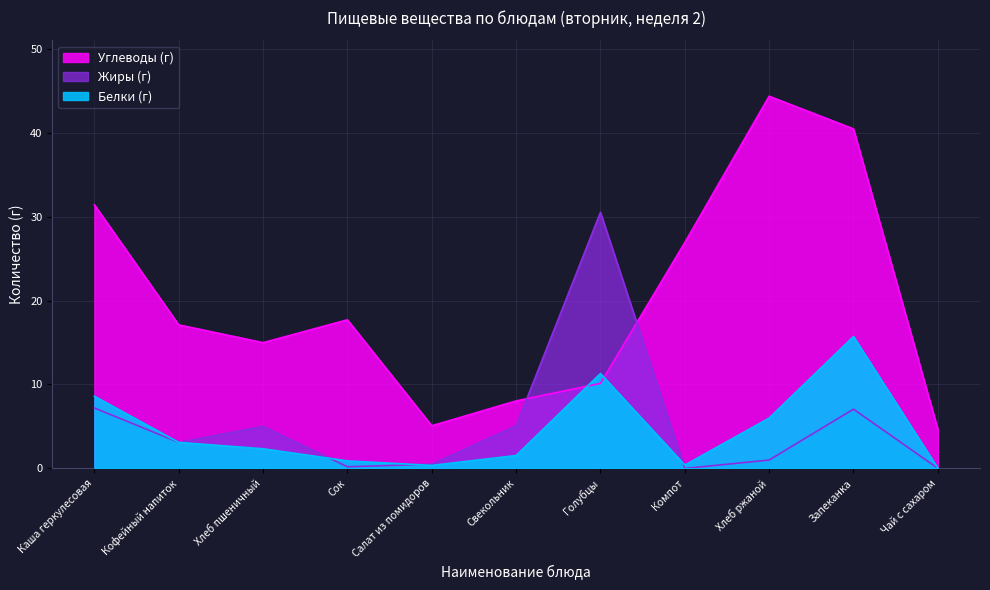

Where does the Белки (г) series first go above 2?

Каша геркулесовая